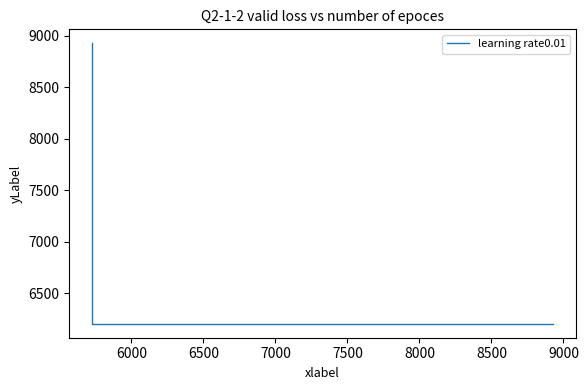

What is the average value?

7111